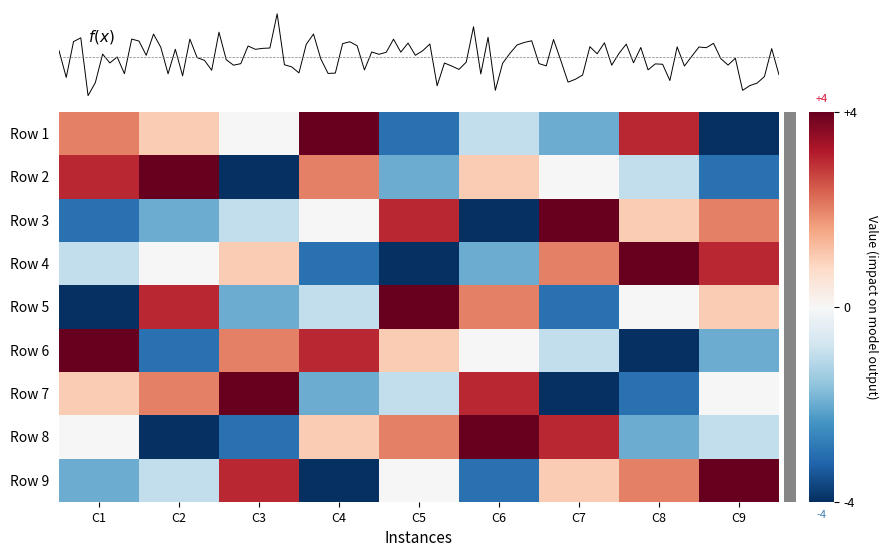

At which category is the sum across all series the highest?

C1